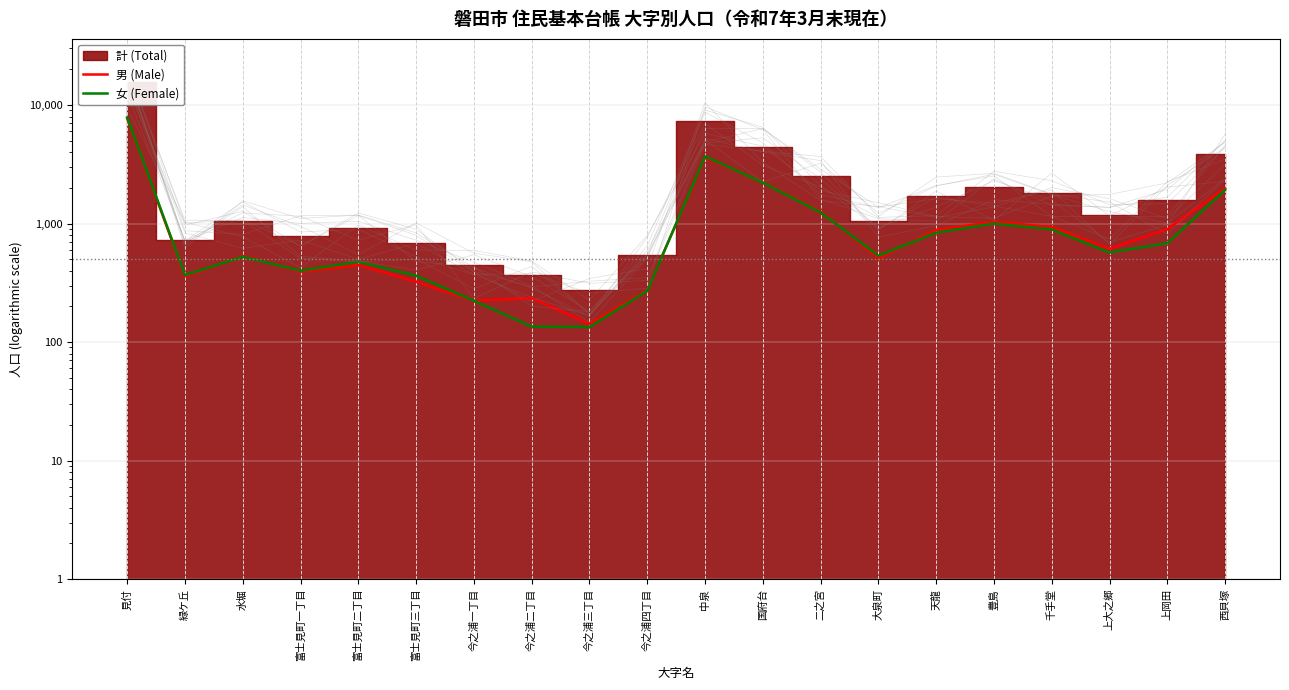

List the labels in order of 女 (Female) value, largest first.

見付, 中泉, 国府台, 西貝塚, 二之宮, 豊島, 千手堂, 天龍, 上岡田, 上大之郷, 大泉町, 水堀, 富士見町二丁目, 富士見町一丁目, 緑ケ丘, 富士見町三丁目, 今之浦四丁目, 今之浦一丁目, 今之浦二丁目, 今之浦三丁目